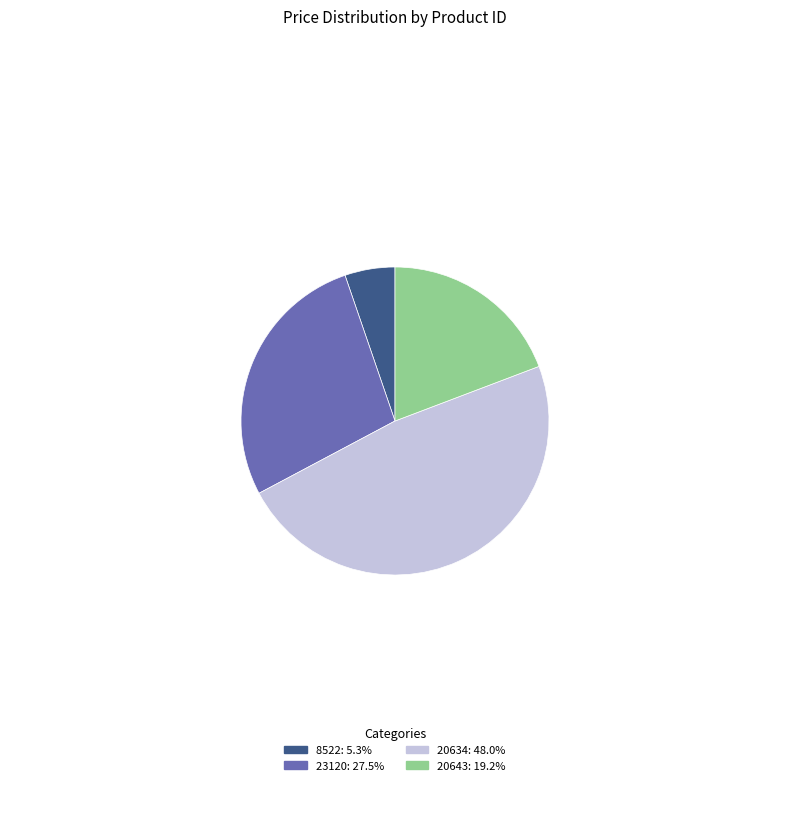

Approximately how many times larger is the value at 20634: 48.0% compared to 20643: 19.2%?

2.5